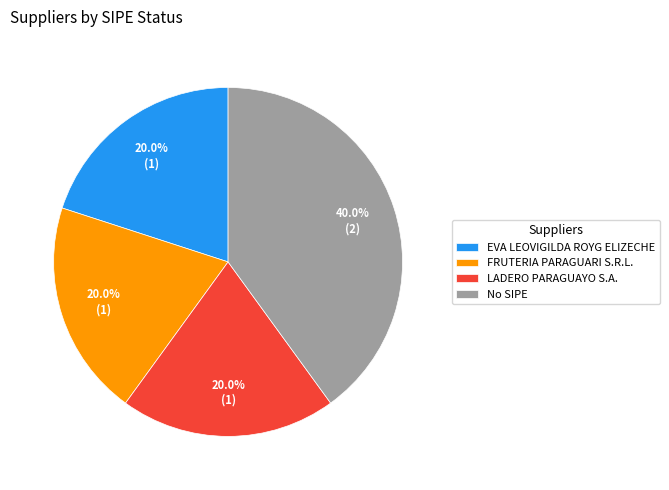

What is the largest slice in the pie chart?

No SIPE